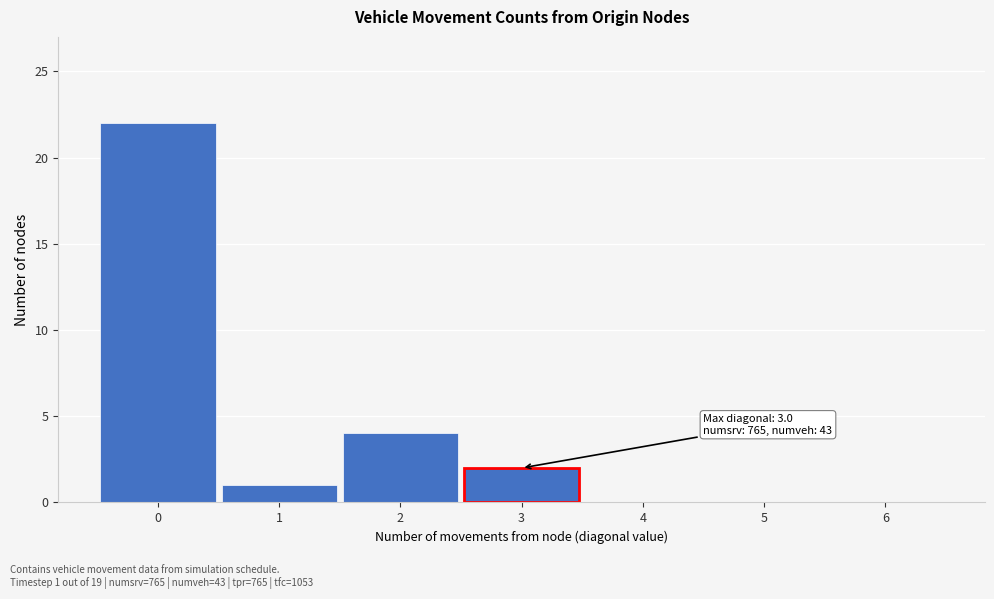

Reading left to right, extract all data points from this chart.

0=22	1=1	2=4	3=2	4=0	5=0	6=0